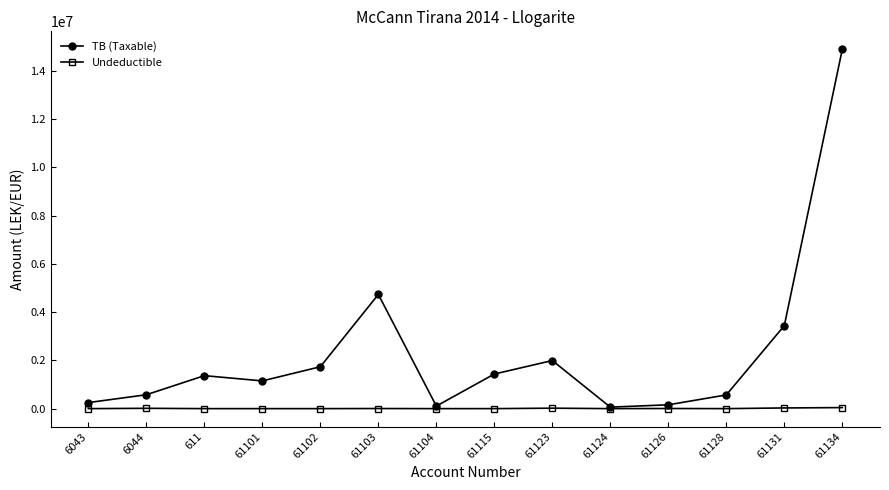

Is this an area chart (filled region under the line)?

No